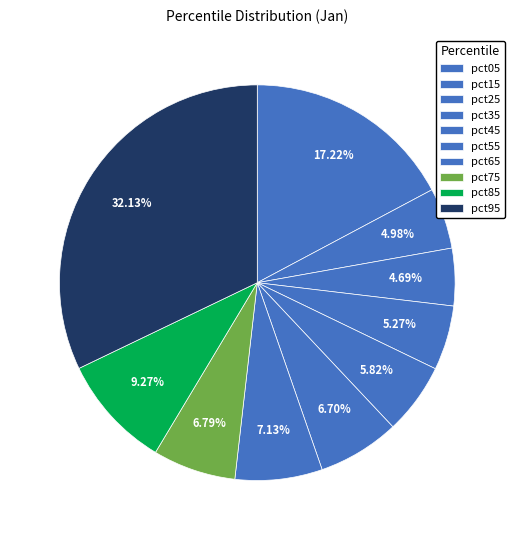

To the nearest percent, what percentage of the pie is pct15?

5%